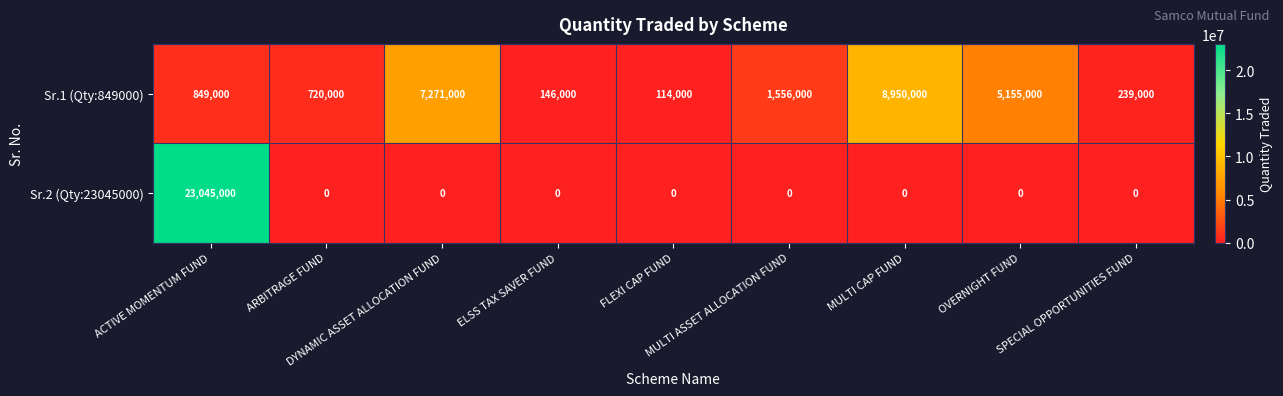

Which series changed the most between ELSS TAX SAVER FUND and OVERNIGHT FUND?

Sr.1 (Qty:849000)